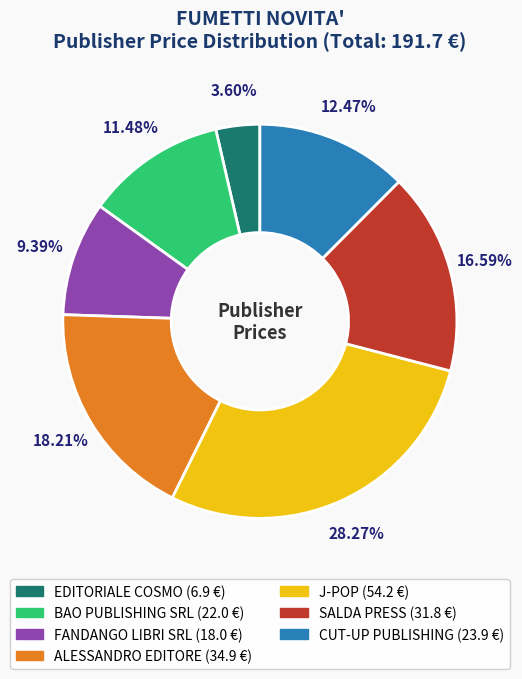

Count the number of slices in the pie.

7